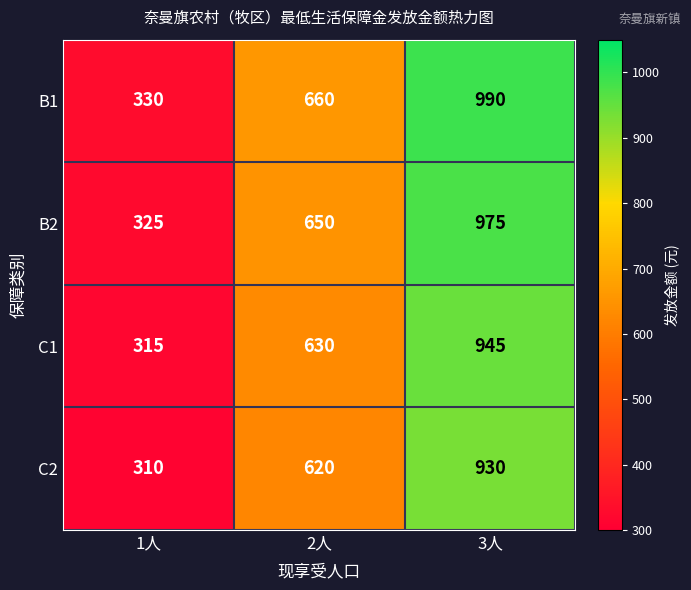

Rank the series at 1人 from lowest to highest value.

C2, C1, B2, B1